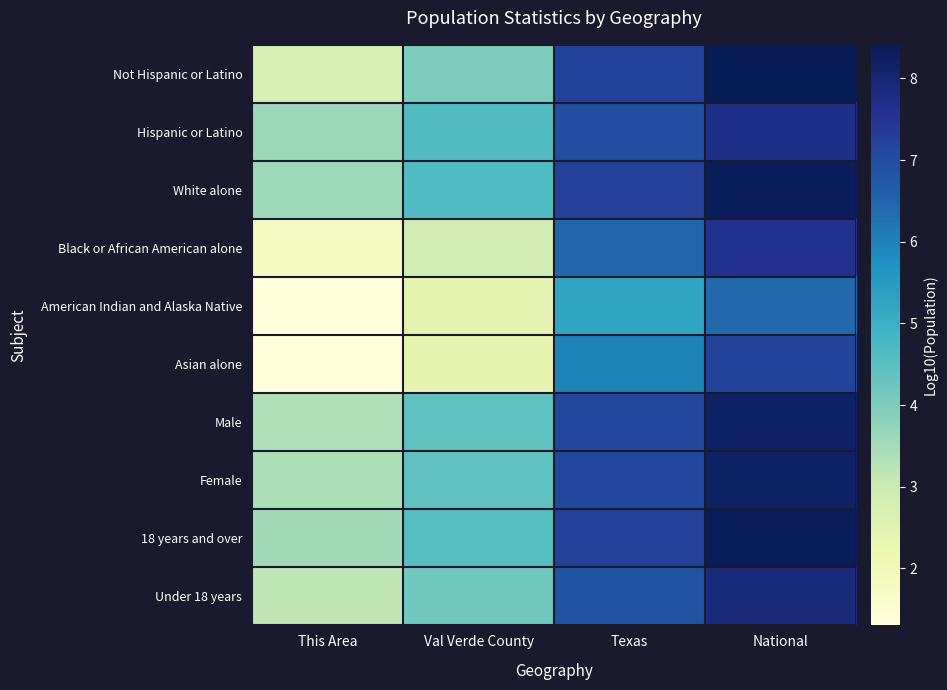

What is the greatest value displayed?

8.4